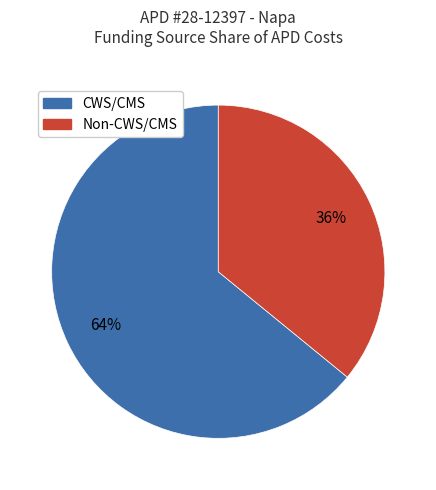

Is there any slice that represents more than half of the pie?

Yes